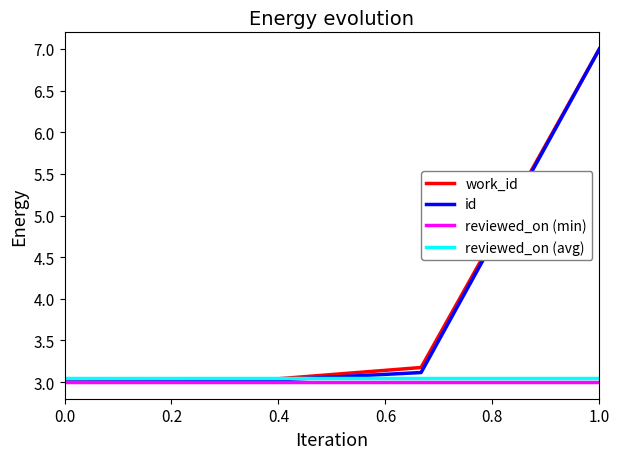

True or false: id and work_id intersect in this chart.

False